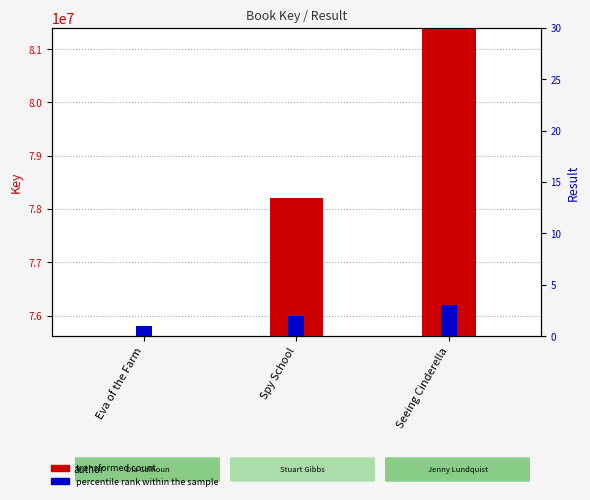

What is the spread (max minus min) of values at Spy School?

78199617